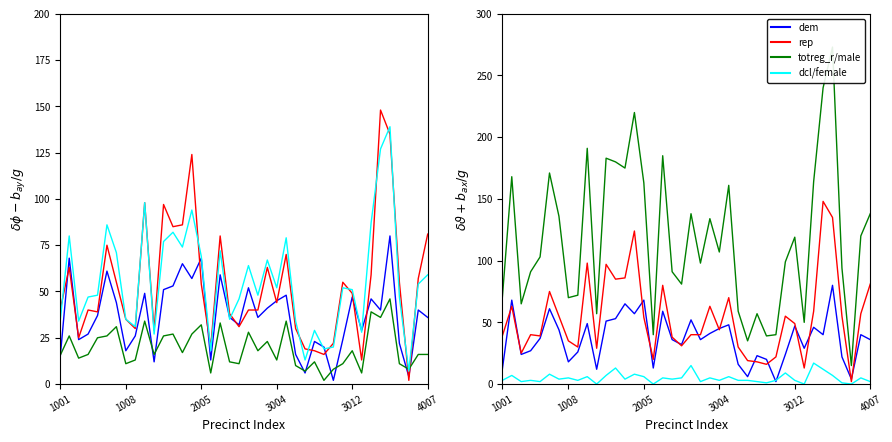

How many interior local valleys does the totreg_r series have?

12